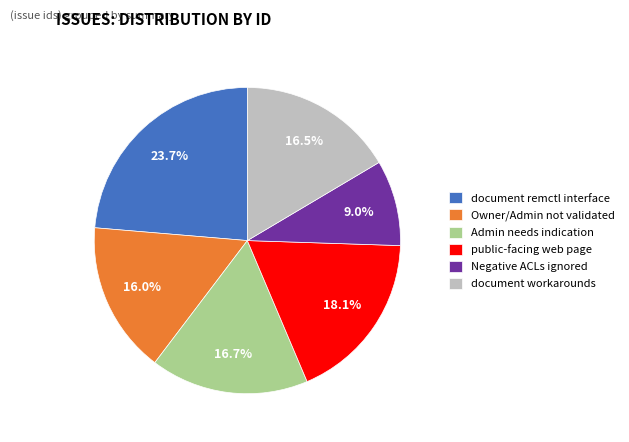

How many slices are in this pie chart?

6